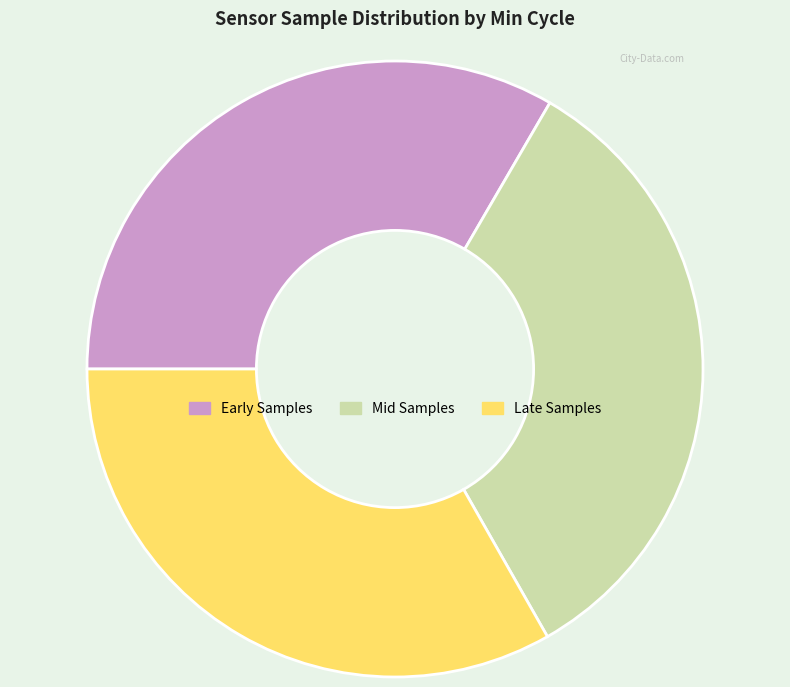

Is it true that Late Samples is 33% of the pie?

True